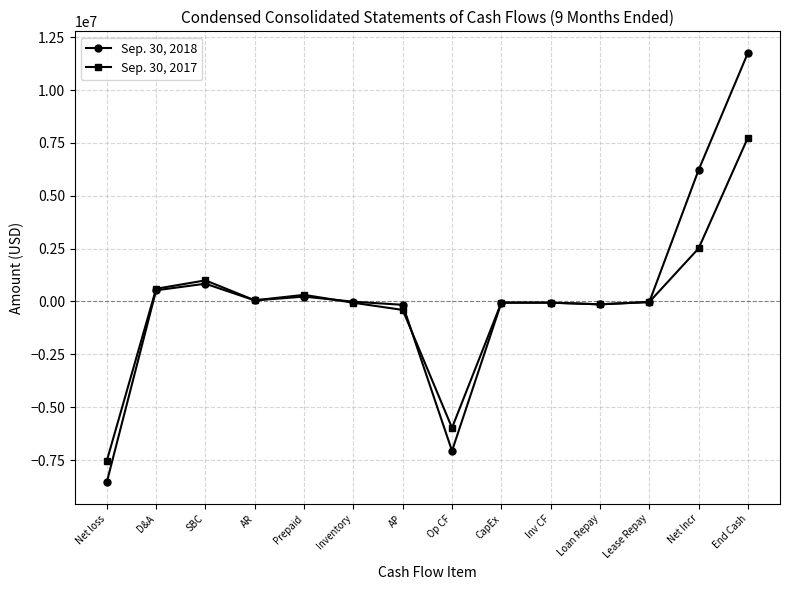

True or false: Sep. 30, 2018 has a value of -13000 at Inventory.

True